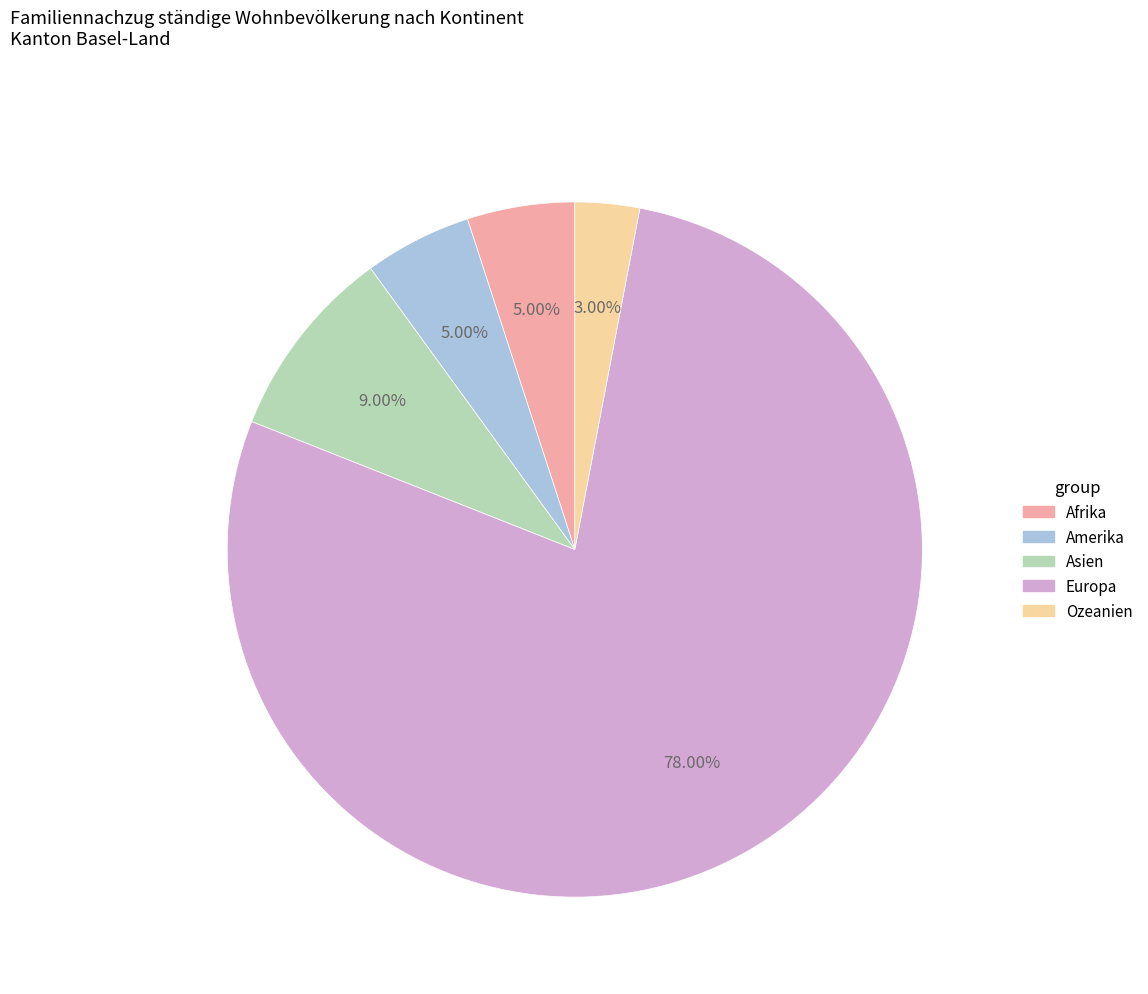

Which category accounts for the majority?

Europa